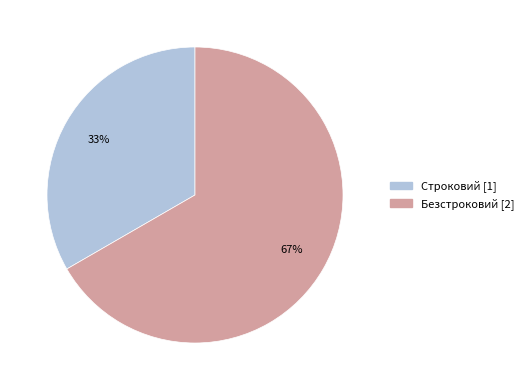

Which slice is the largest?

Безстроковий